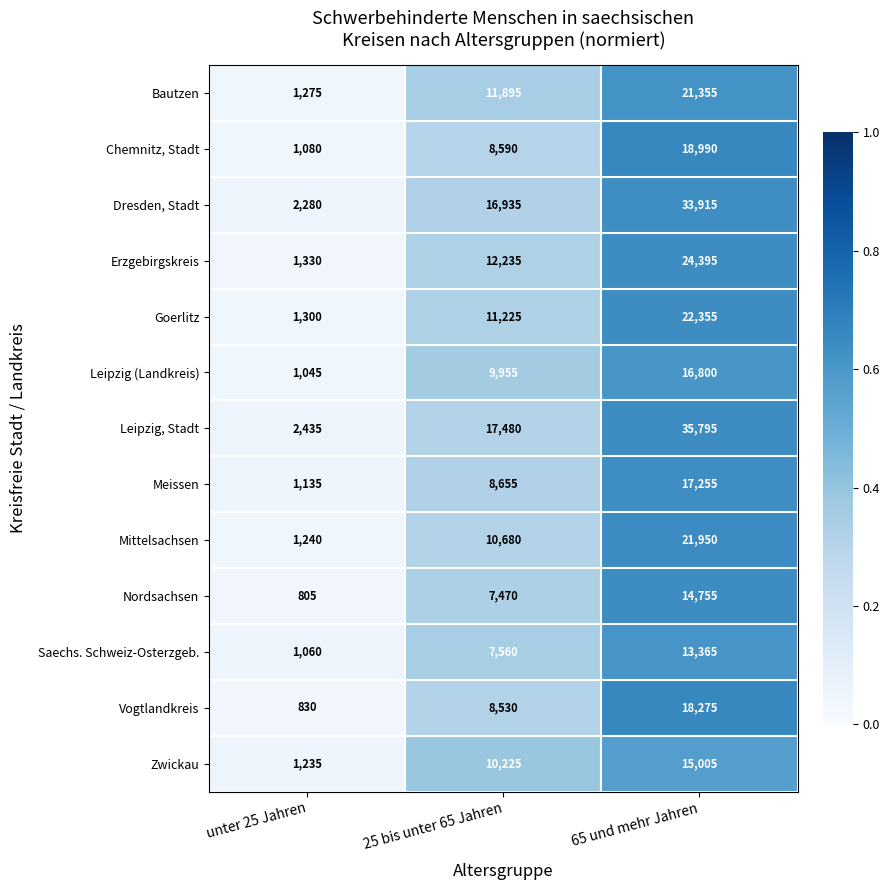

Is it true that Chemnitz, Stadt equals 12691 at 25 bis unter 65 Jahren?

False